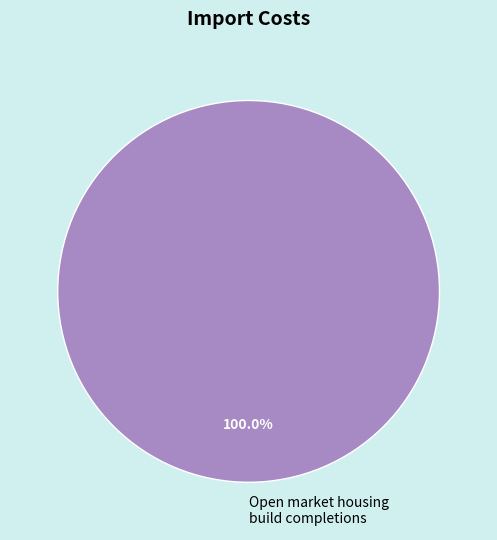

Rank the categories by value from lowest to highest.

Open market housing build completions